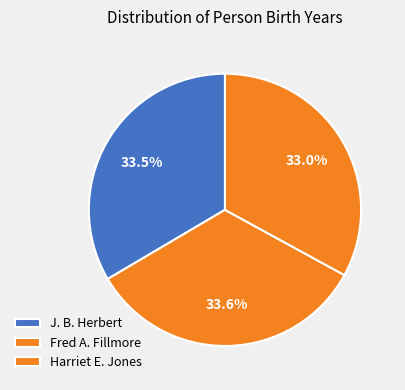

What is the smallest slice in the pie chart?

Harriet E. Jones